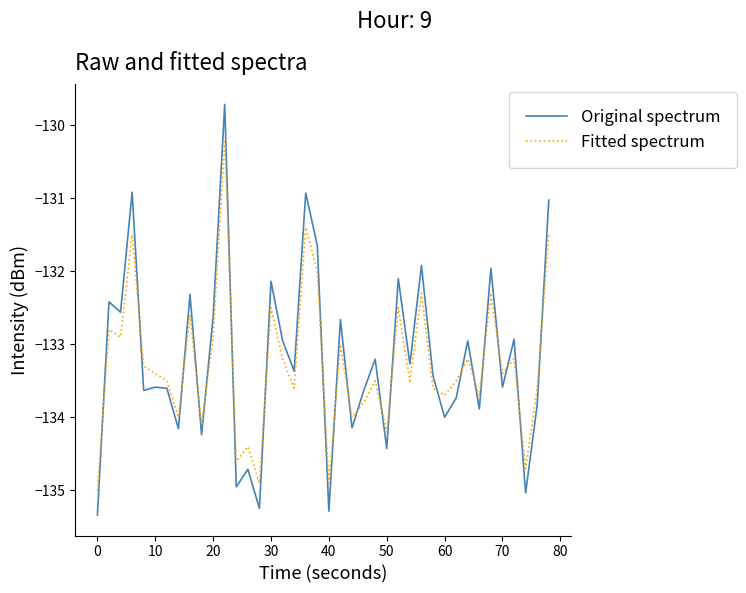

What is the lowest value of the Fitted spectrum series?

-135.0